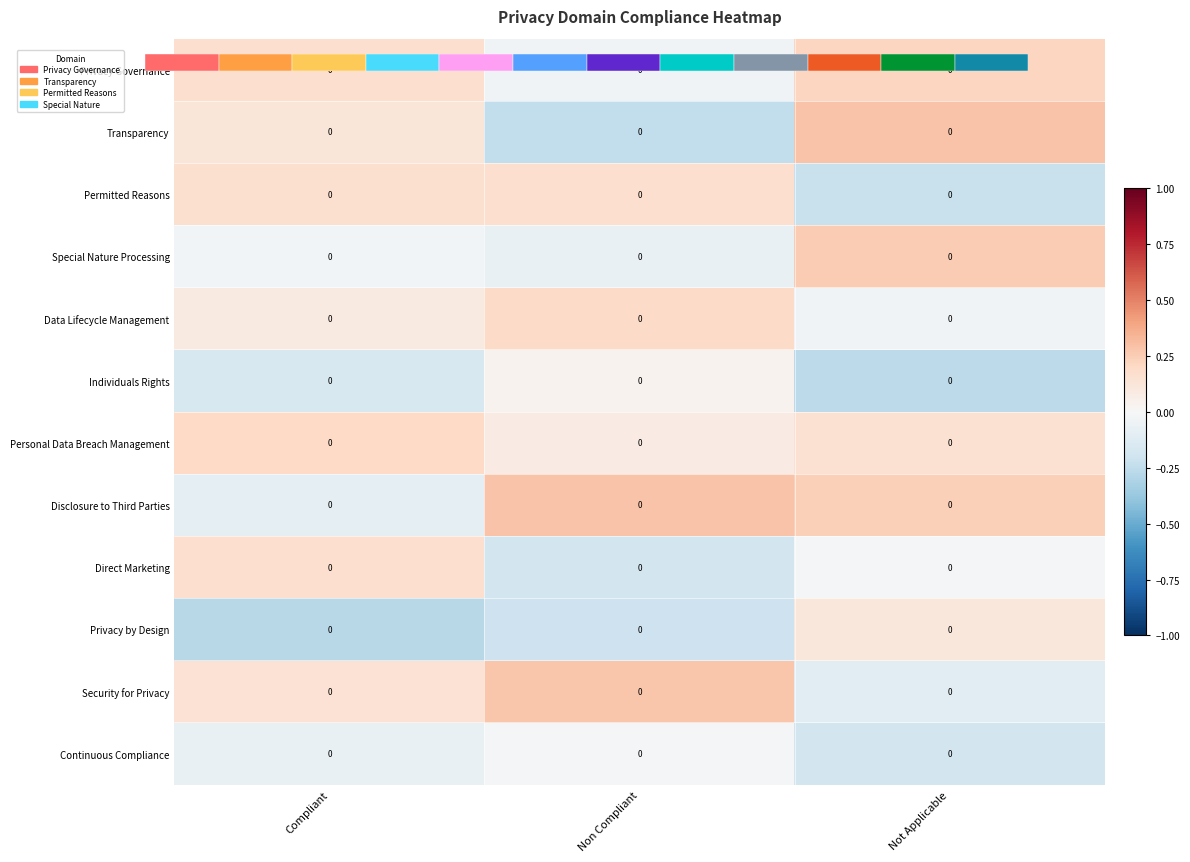

Where is Privacy by Design nearest to the value 0?

Not Applicable